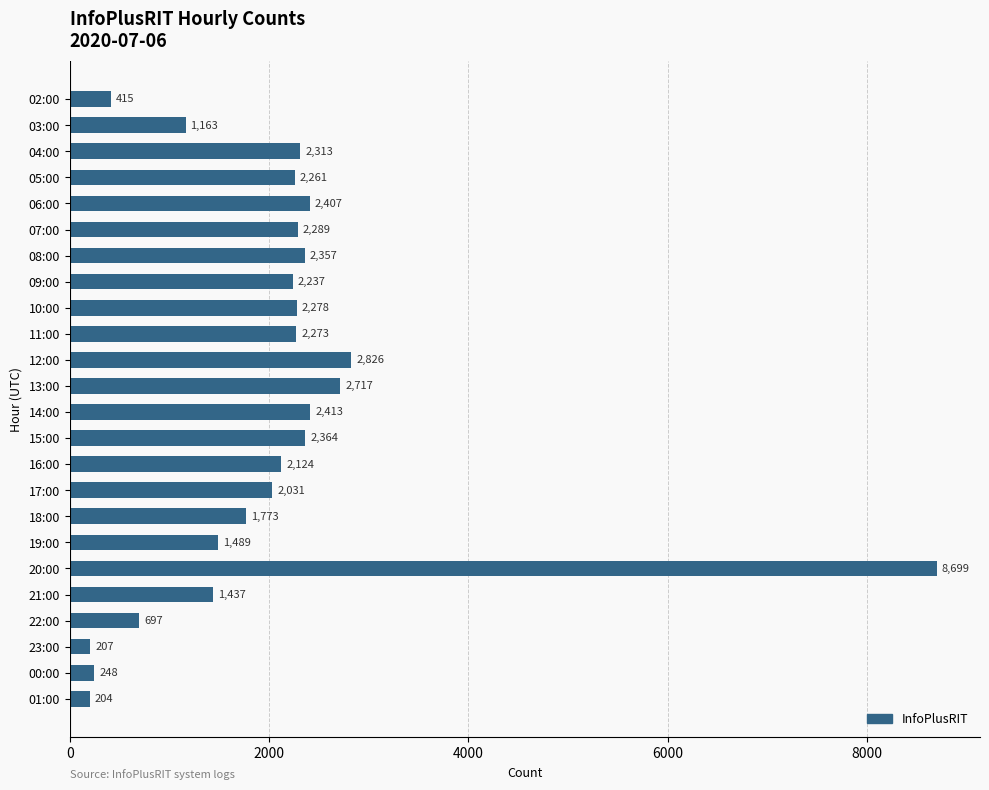

Rank the categories by value from highest to lowest.

20:00, 12:00, 13:00, 14:00, 06:00, 15:00, 08:00, 04:00, 07:00, 10:00, 11:00, 05:00, 09:00, 16:00, 17:00, 18:00, 19:00, 21:00, 03:00, 22:00, 02:00, 00:00, 23:00, 01:00